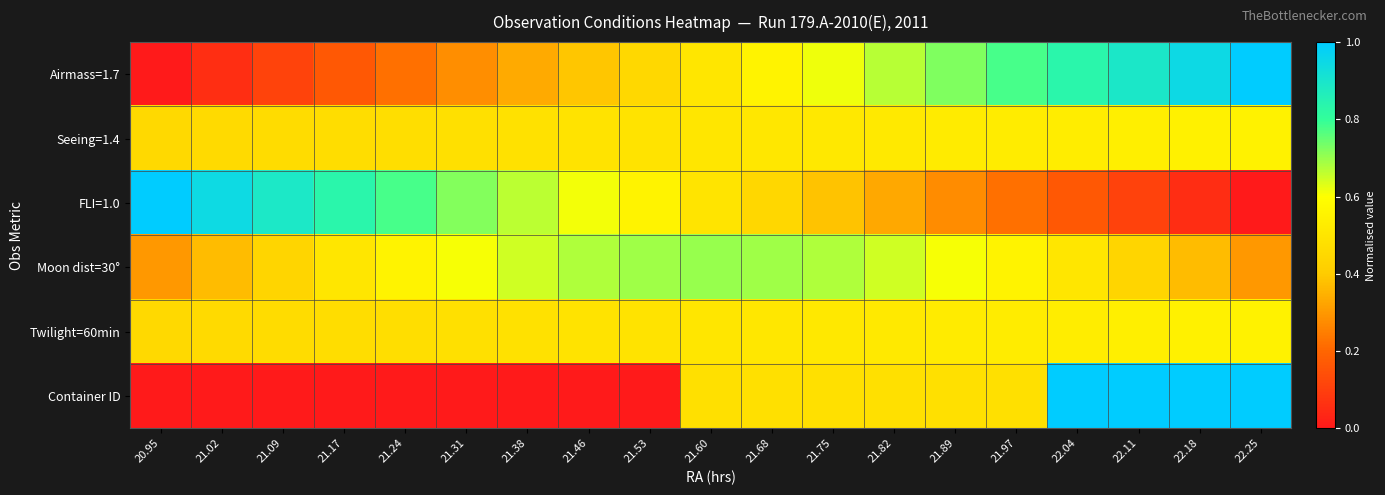

Which label corresponds to the smallest value in the chart?

20.95